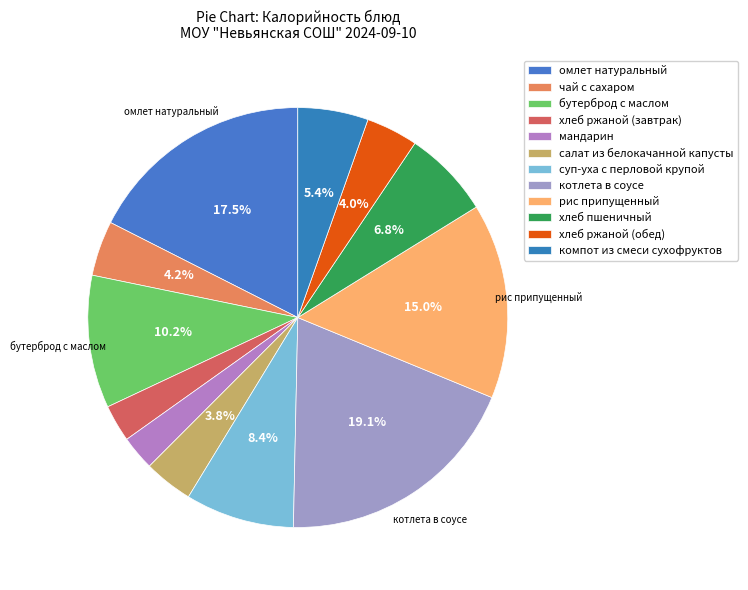

Is it true that омлет натуральный is 27% of the pie?

False